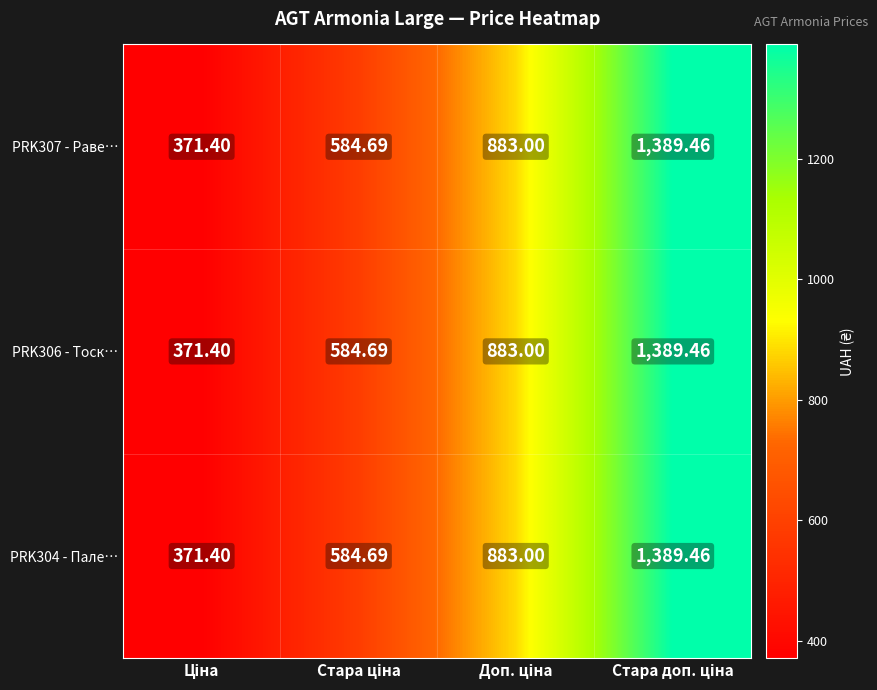

How many data points does each series have?

4